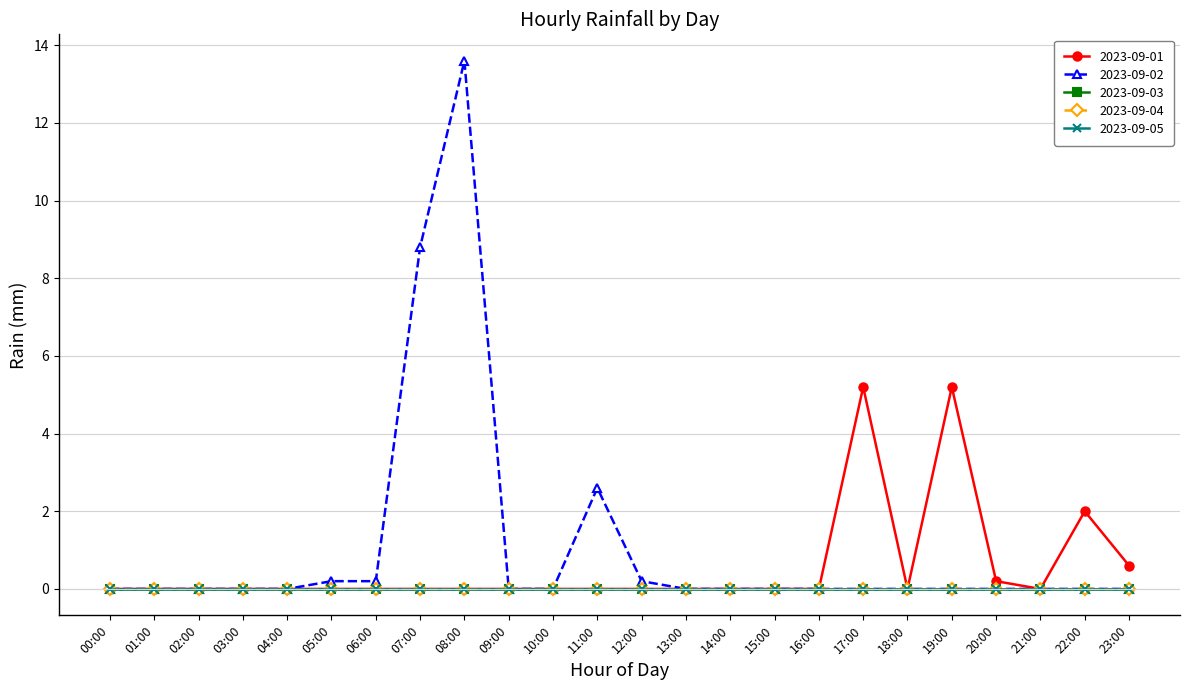

At which category is the sum across all series the highest?

08:00